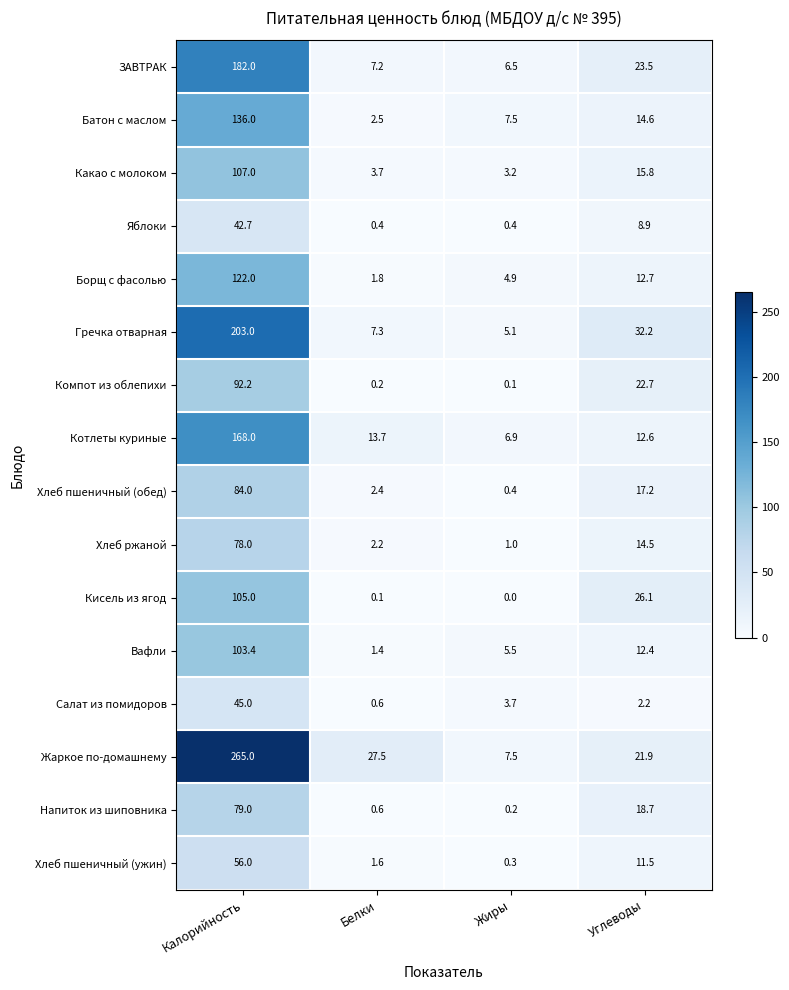

At which label is Какао с молоком closest to 55?

Углеводы